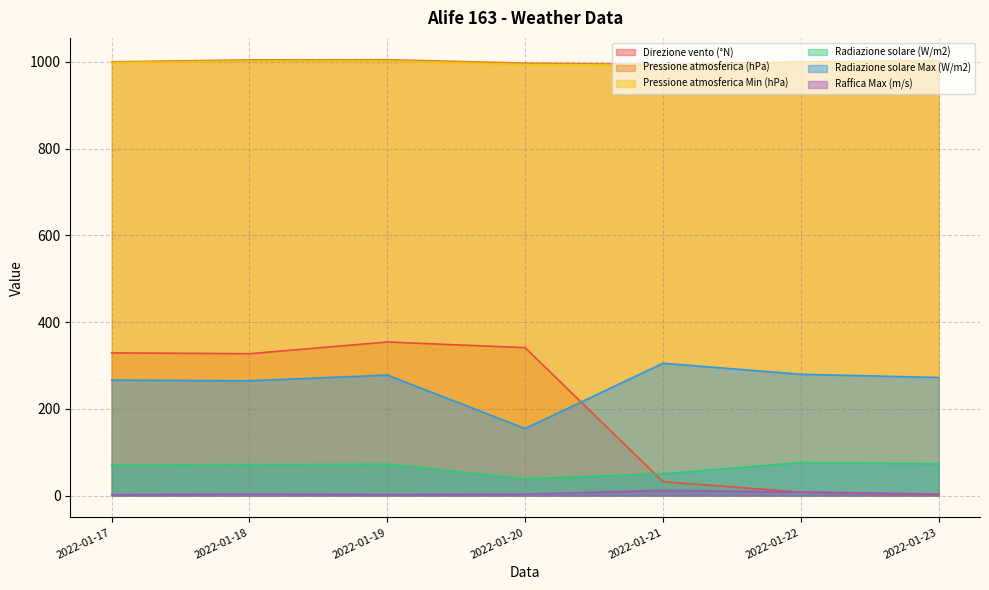

Between 2022-01-20 and 2022-01-19, which is larger?

2022-01-19